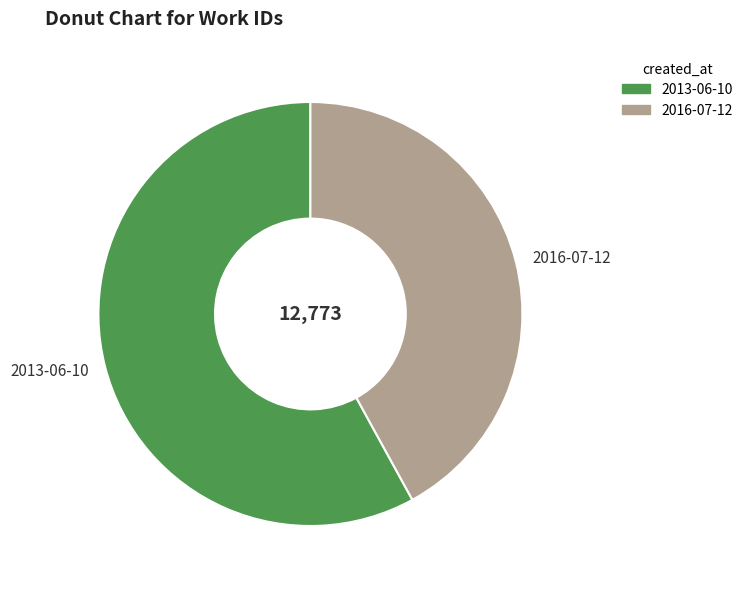

Between 2016-07-12 and 2013-06-10, which is larger?

2013-06-10